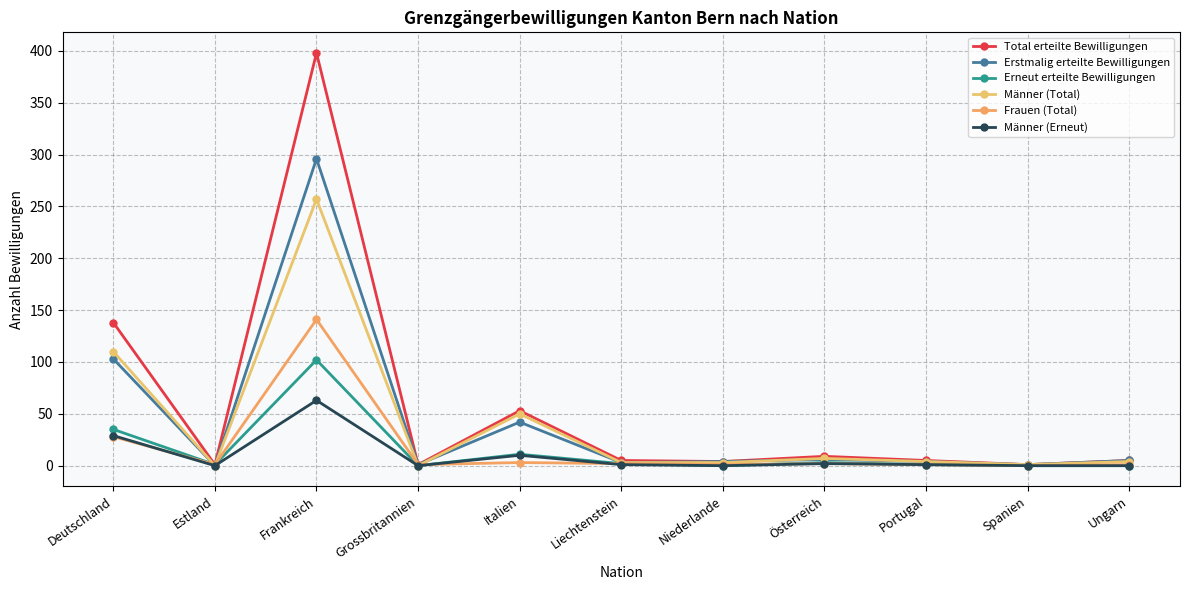

What is the sum of the Total erteilte Bewilligungen values at Niederlande and Österreich?

13